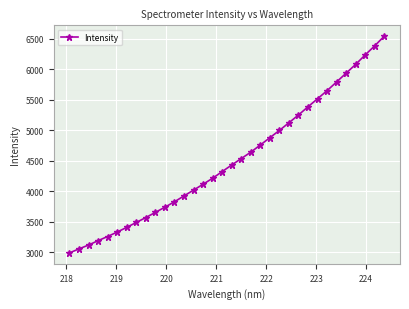

What is the sum of all values?

153248.9